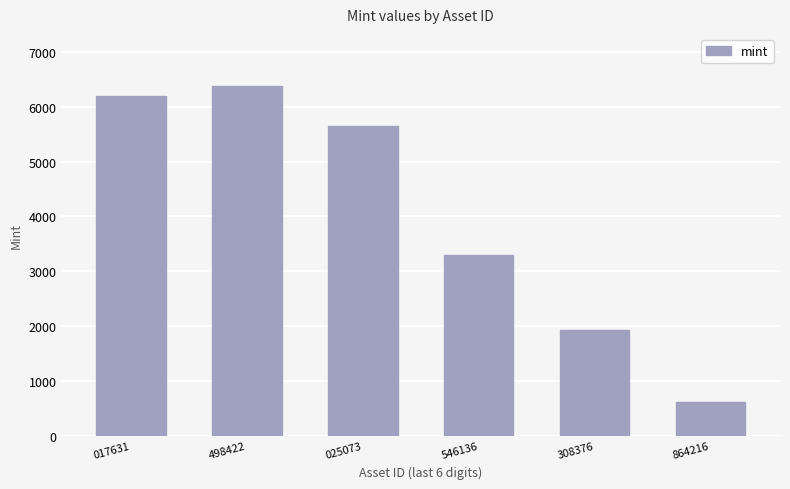

Reading left to right, what are all the values shown in this chart?

6192	6371	5650	3291	1927	626